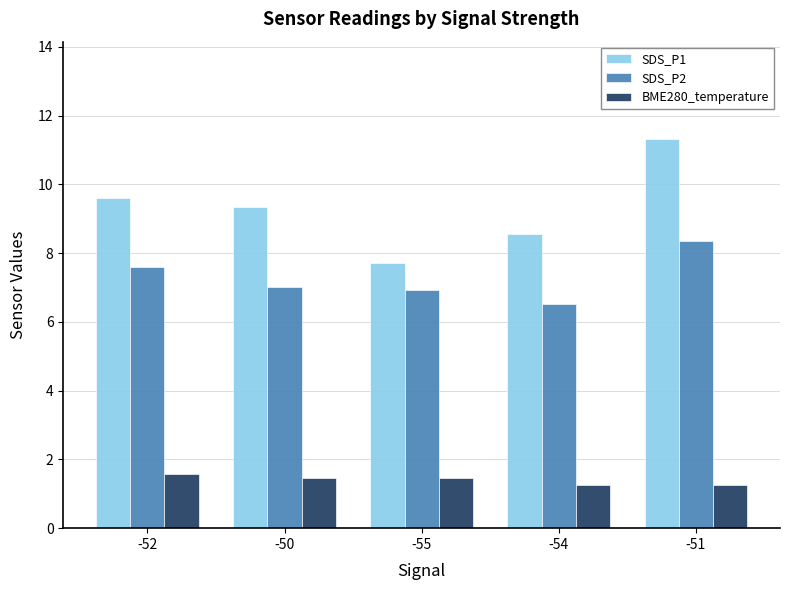

What is the sum of the SDS_P1 values at -54 and -51?

19.9